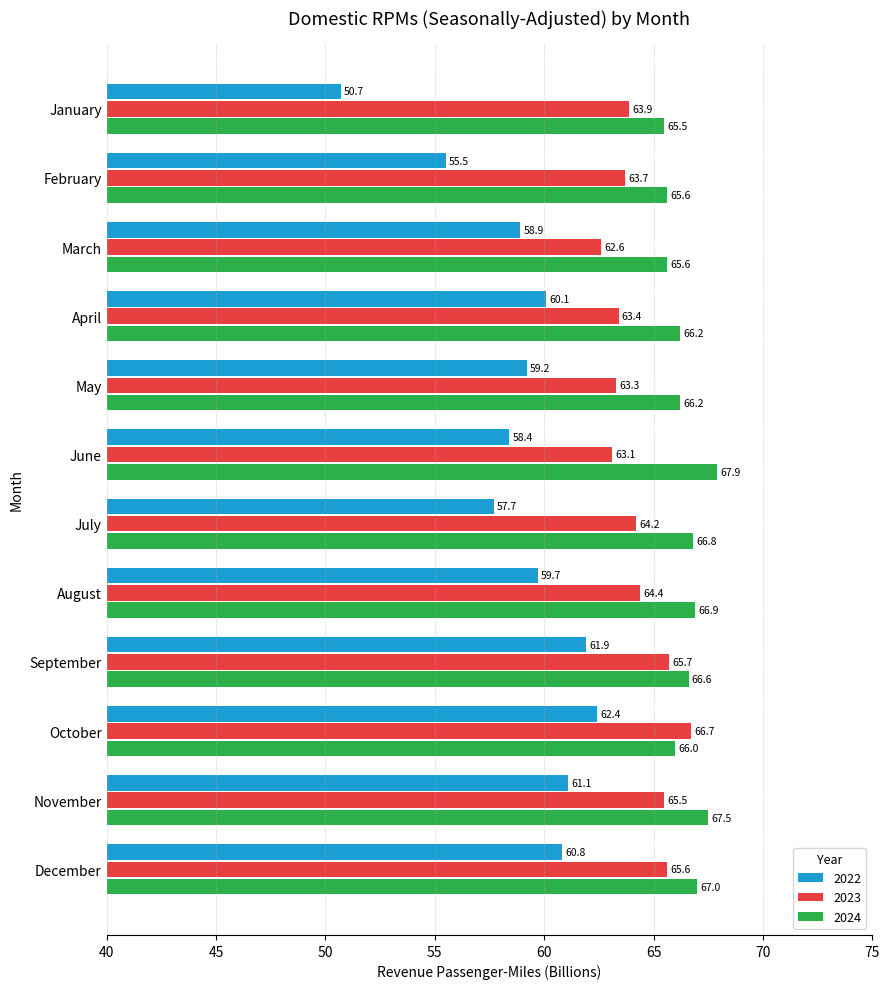

Which series has the largest total across all categories?

2024